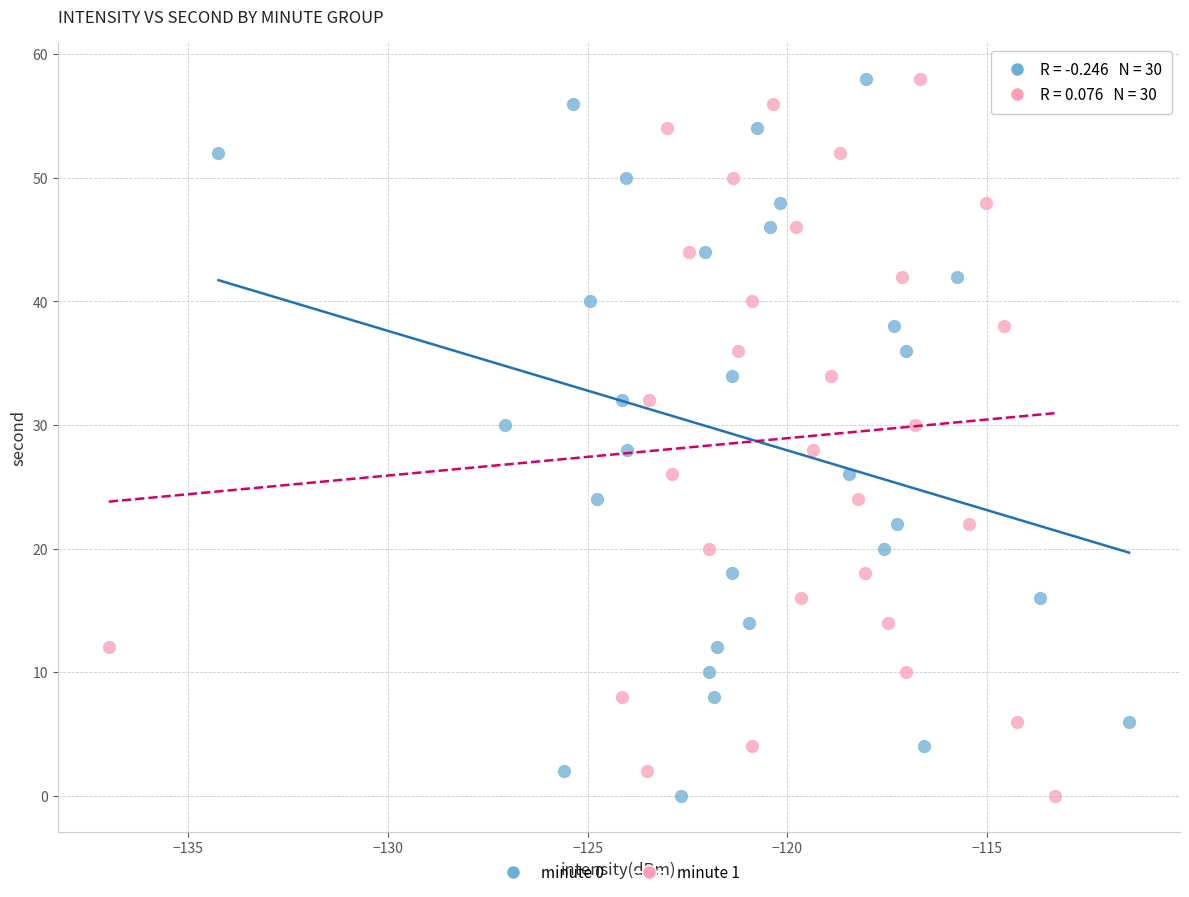

What are all the series names shown in the legend?

minute 0, minute 1